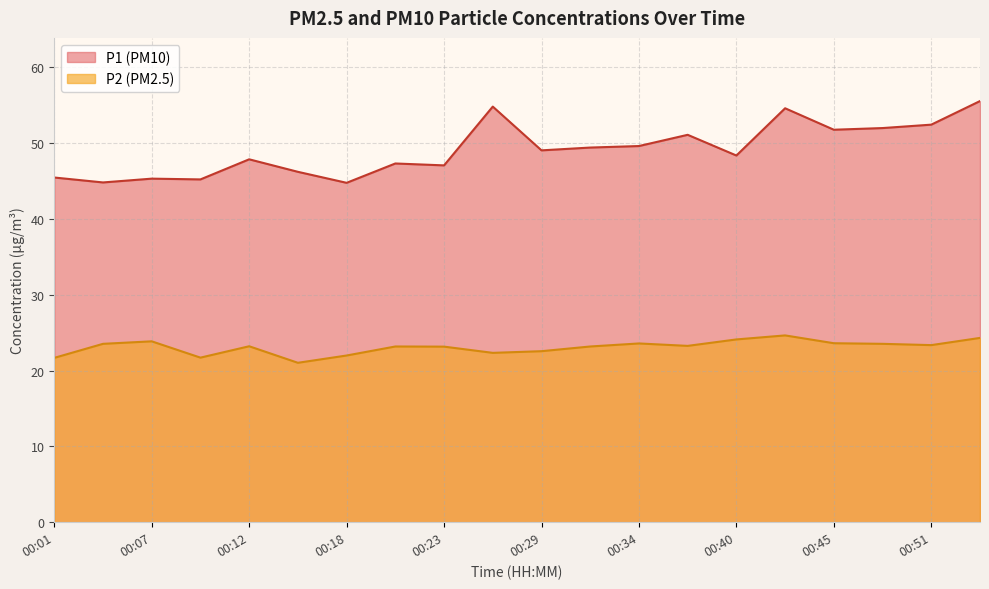

What is the total value across all series at 00:26?

77.1